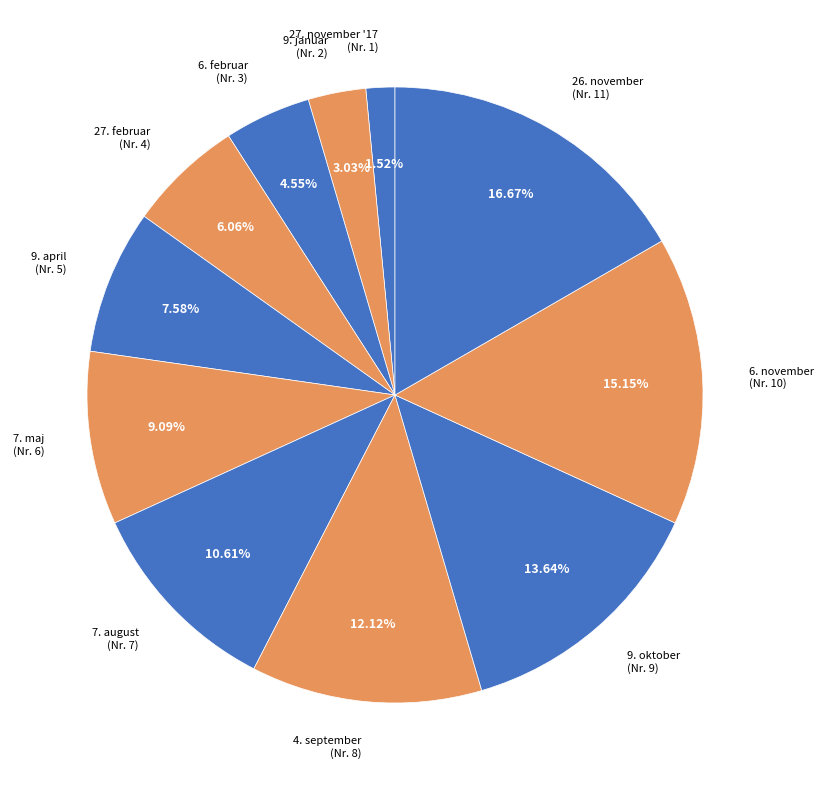

Which category has the smallest portion of the pie?

27. november '17